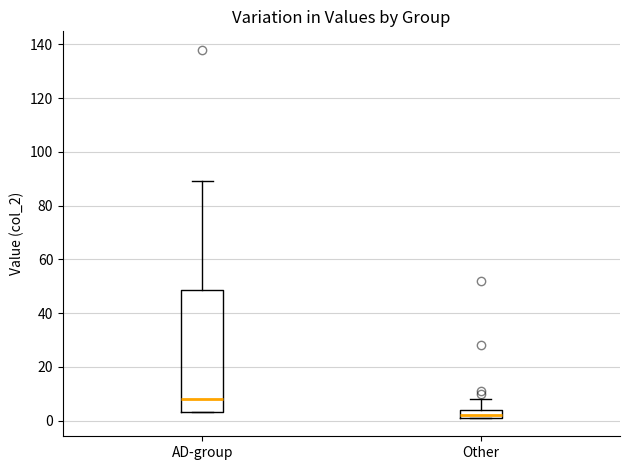

Comparing the boxes themselves (not the whiskers), which one is the tallest?

AD-group